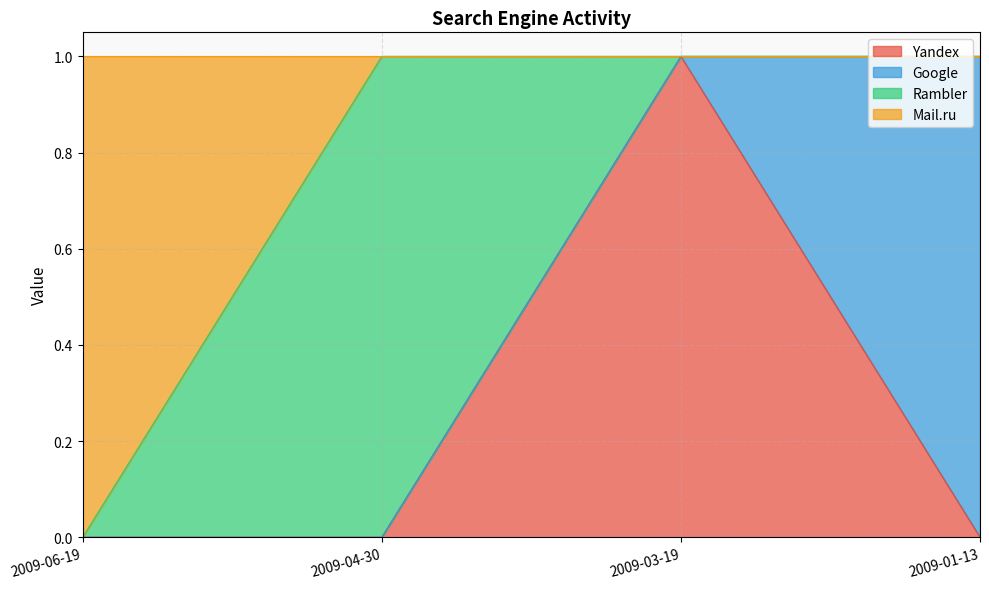

What is the difference between the Yandex values at 2009-04-30 and 2009-03-19?

1